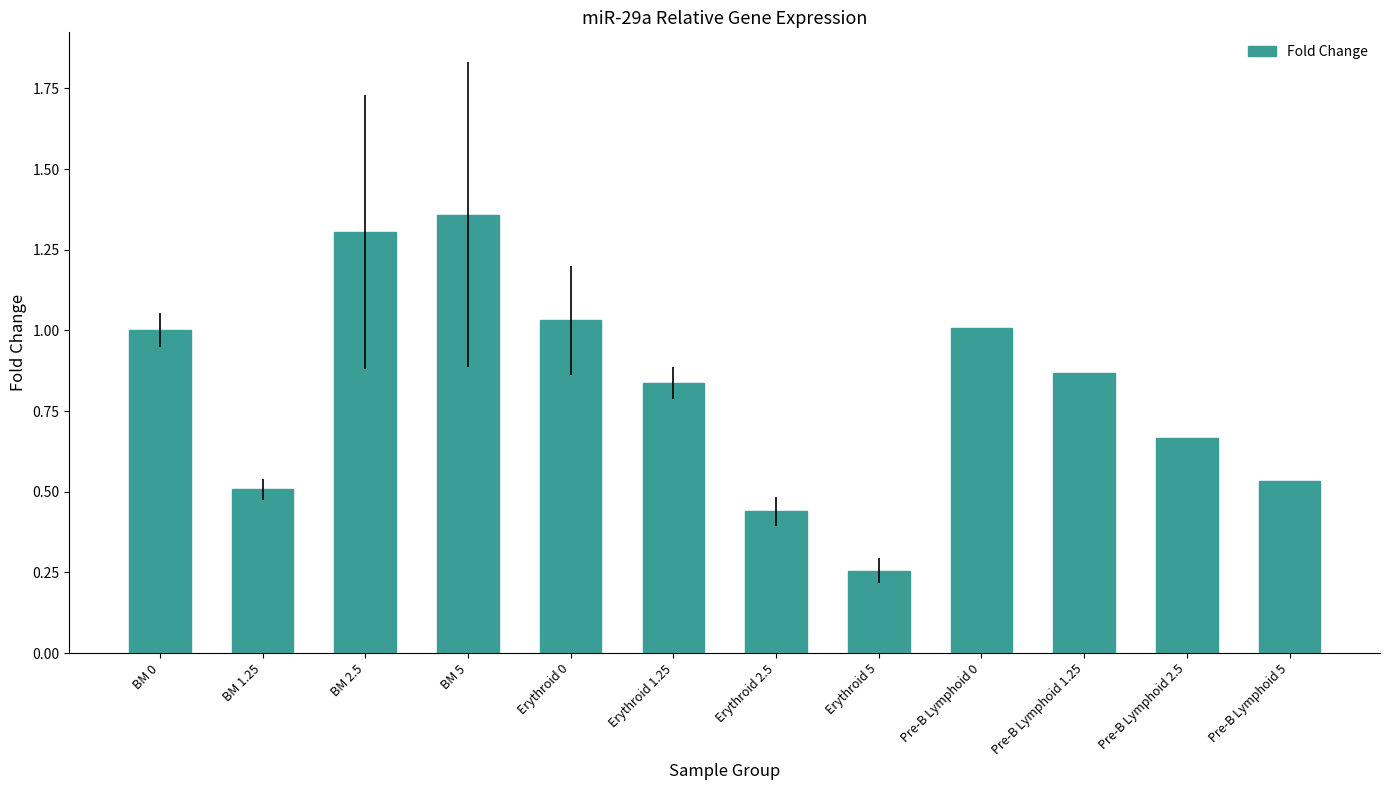

The value at Erythroid 5 is 0.4. True or false?

False